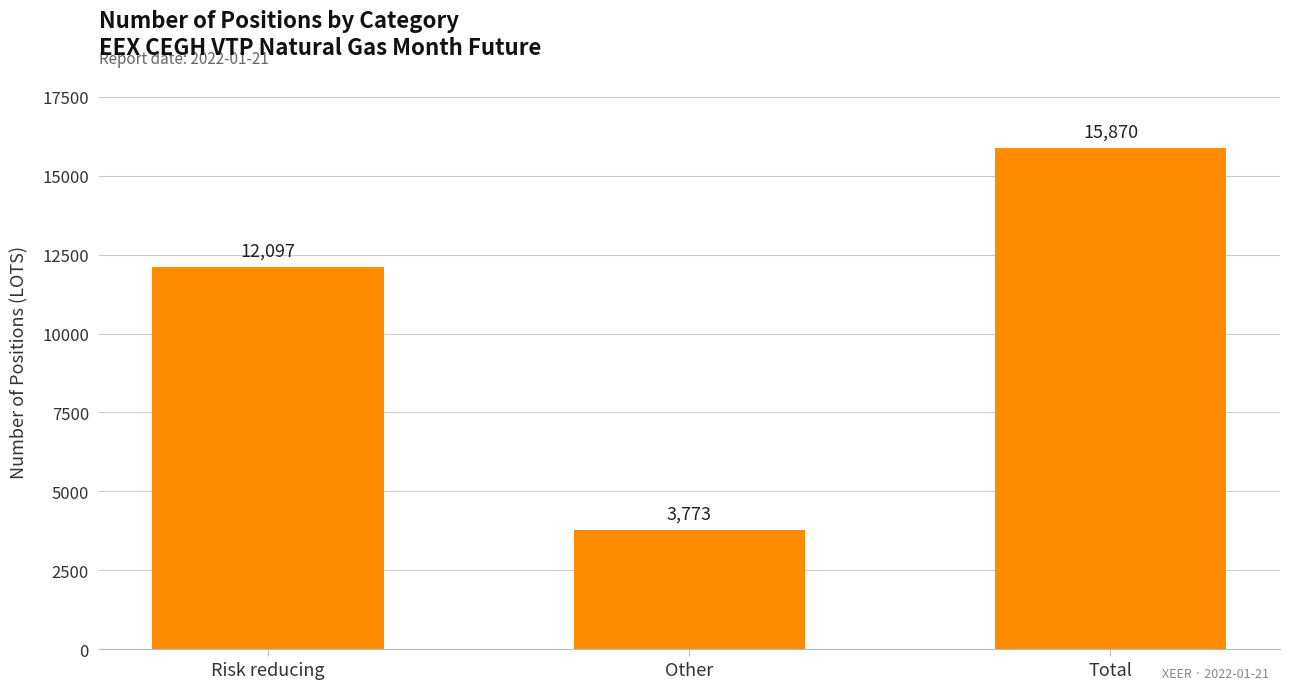

Count the values in the range 3773 to 15870.

3